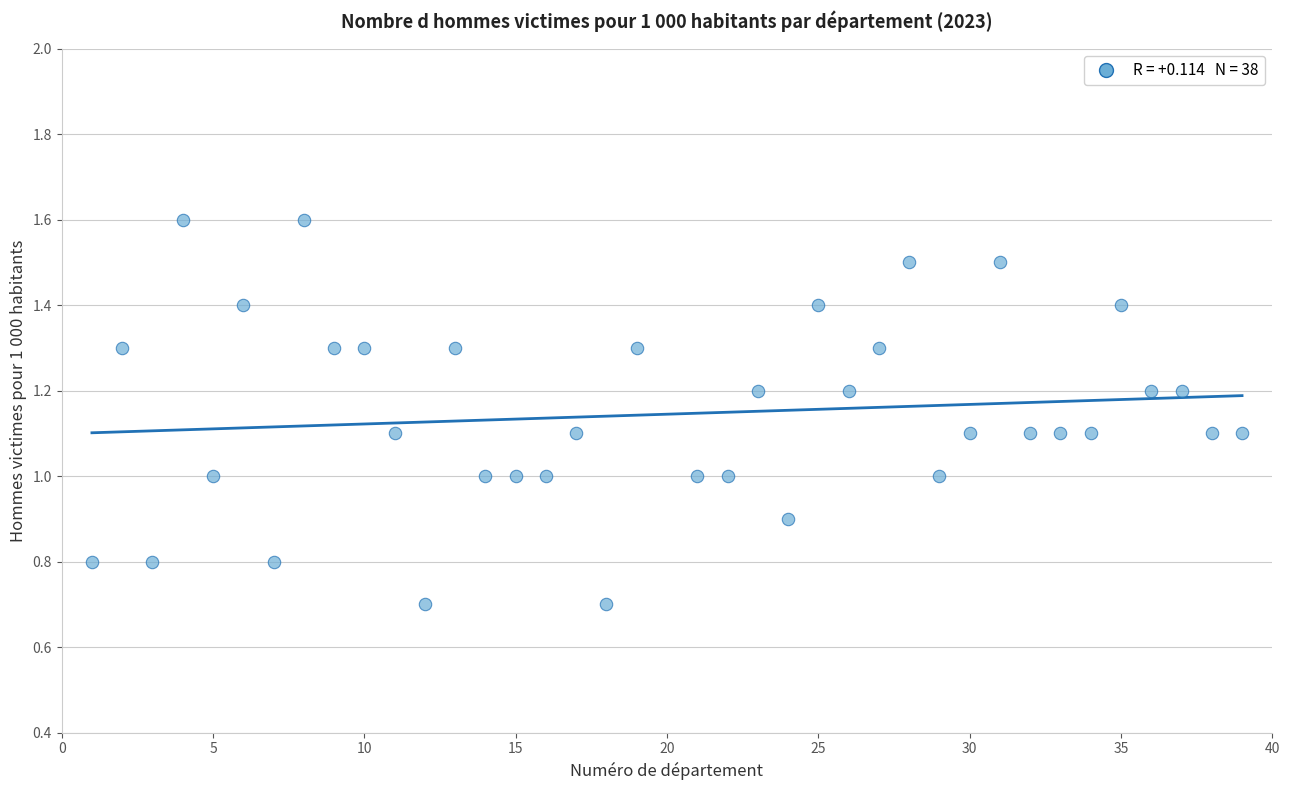

What is the range of Y values (max minus min)?

0.9